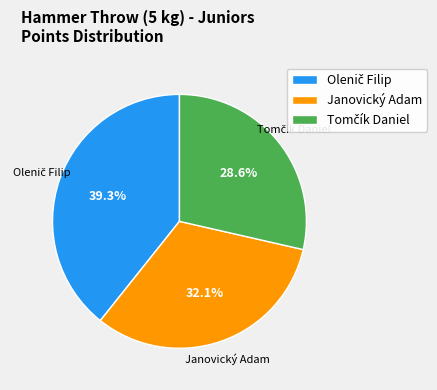

Is there a majority slice in this chart?

No